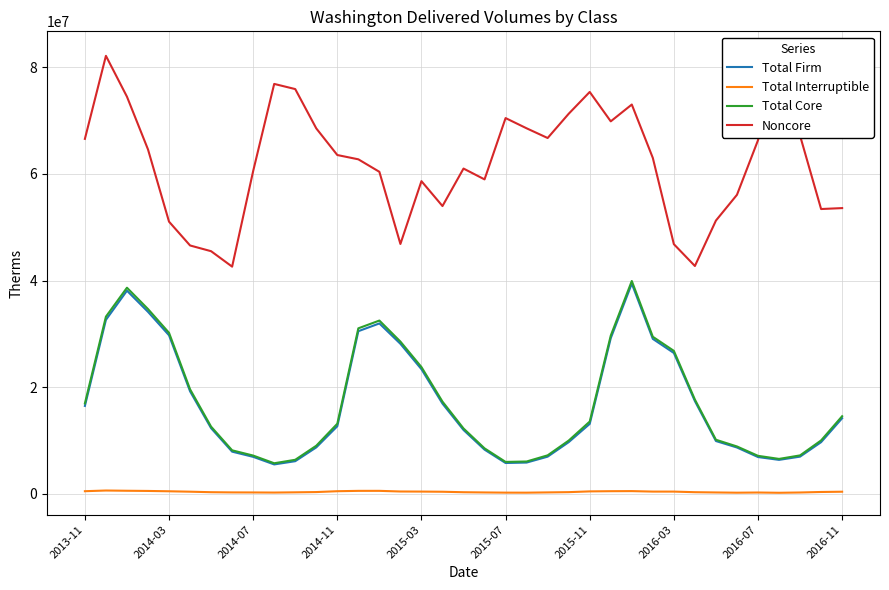

What is the difference between the second highest and second lowest values in the Total Core series?

32684923